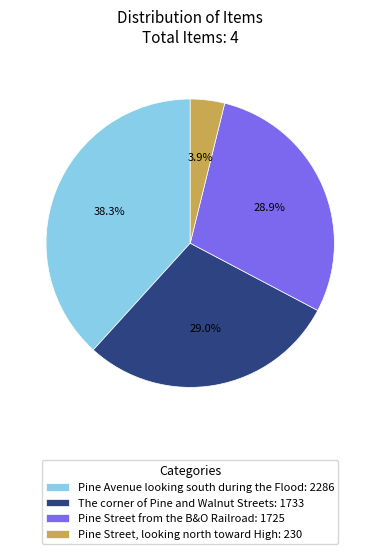

Between Pine Street from the B&O Railroad: 1725 and Pine Street, looking north toward High: 230, which is larger?

Pine Street from the B&O Railroad: 1725